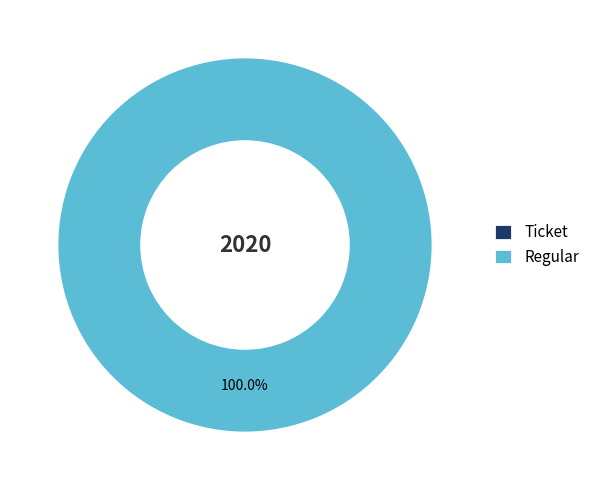

What is the change in value from Ticket to Regular?

+7